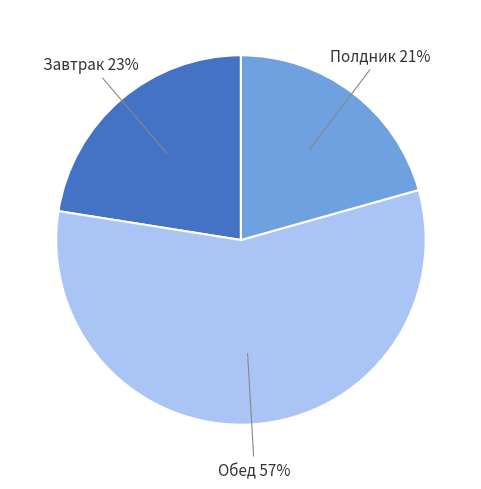

Do Завтрак and Полдник together represent more than half of the pie?

No